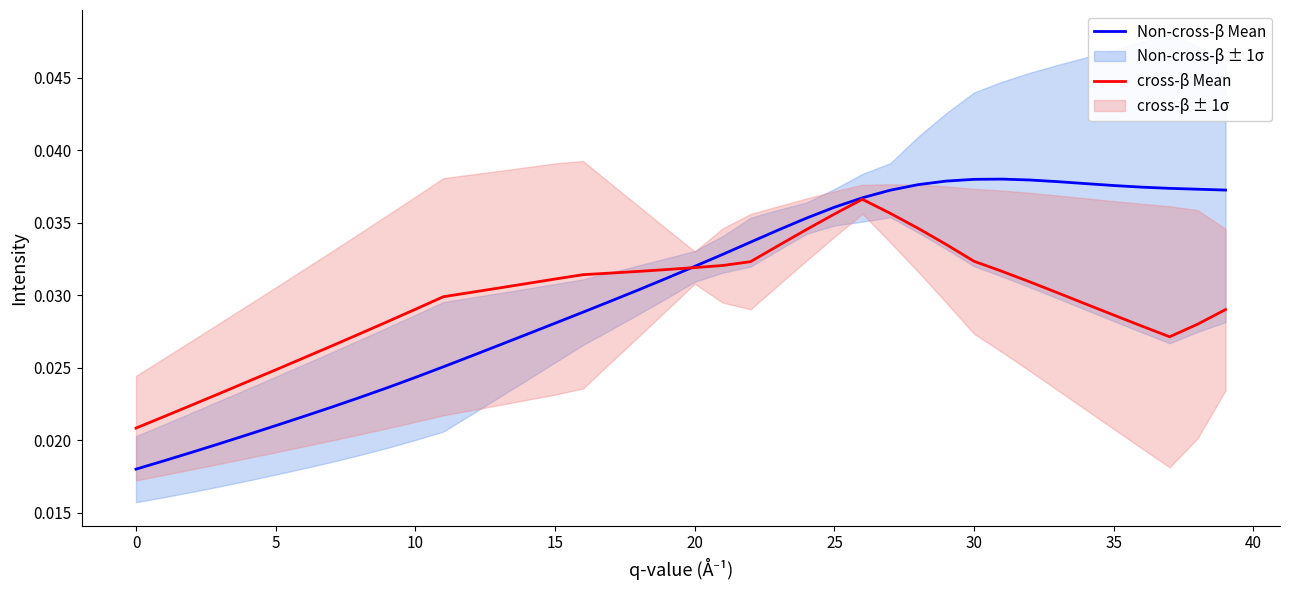

How many interior local peaks does the Non-cross-β Mean series have?

1